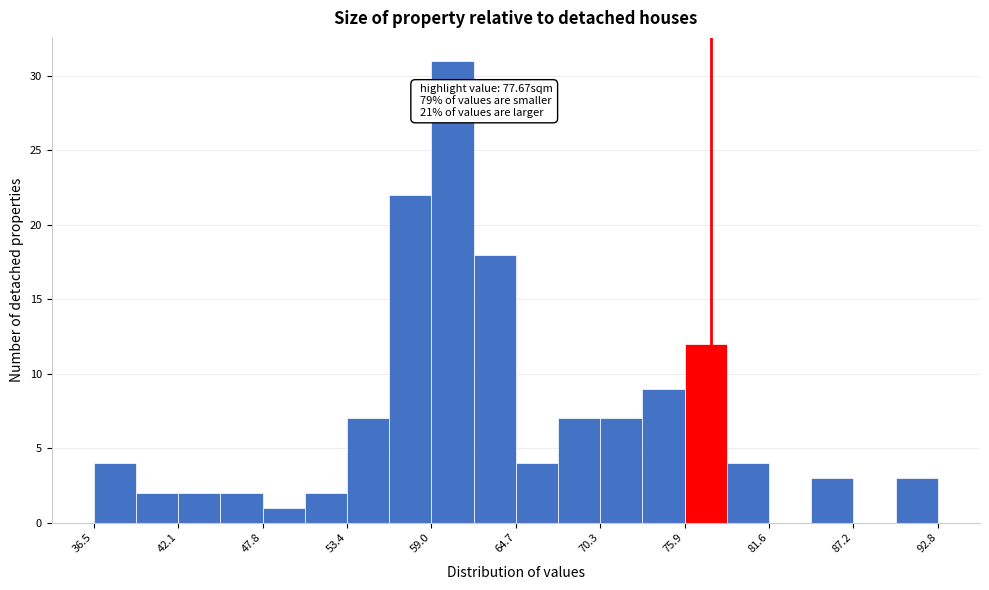

Read against the x-axis, roughly where is the centre of the tallest bar?

60